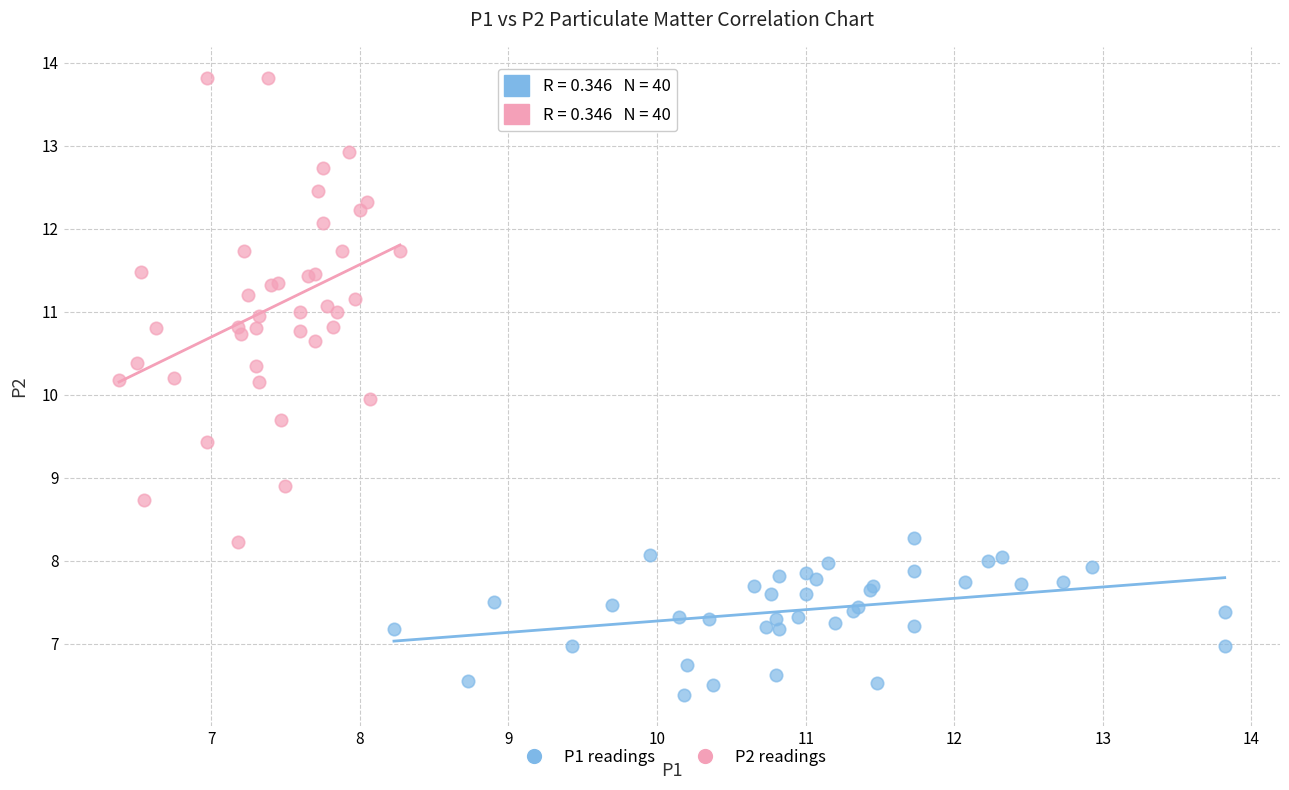

Which series reaches the maximum Y coordinate?

P2 readings